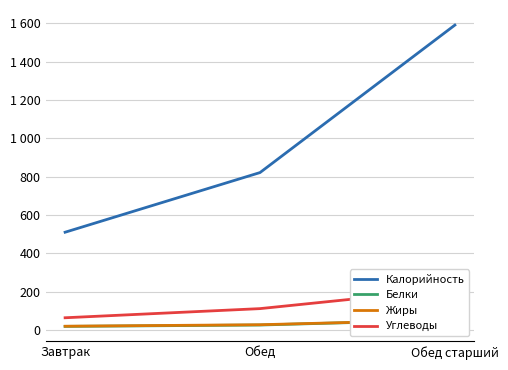

Reading left to right, extract all data points from this chart.

Калорийность: Завтрак=510.0	Обед=821.0	Обед старший=1590.0
Белки: Завтрак=19.1	Обед=26.2	Обед старший=53.5
Жиры: Завтрак=20.0	Обед=27.8	Обед старший=53.6
Углеводы: Завтрак=64.1	Обед=111.7	Обед старший=216.0